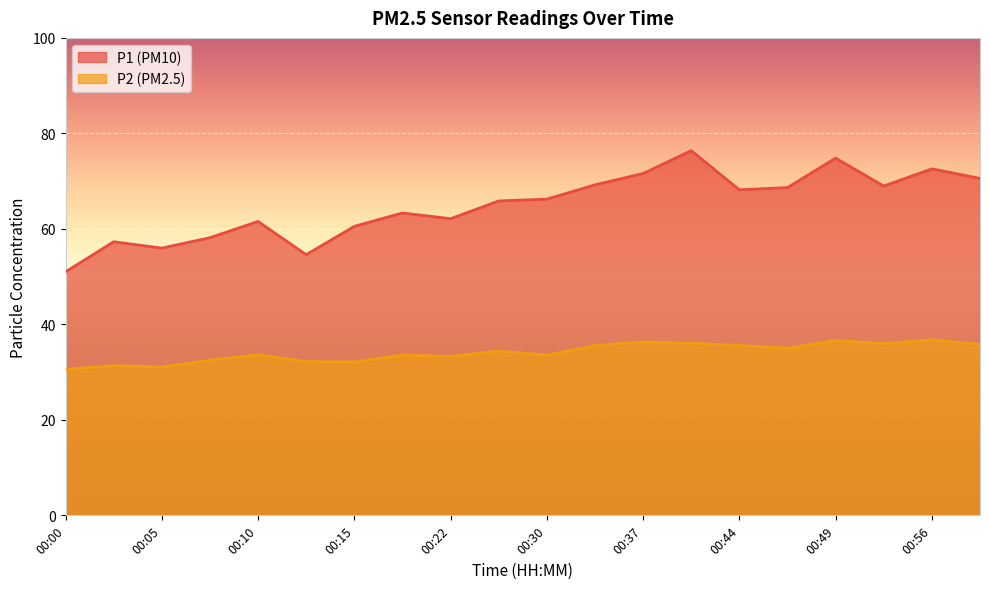

What are all the series names shown in the legend?

P1, P2